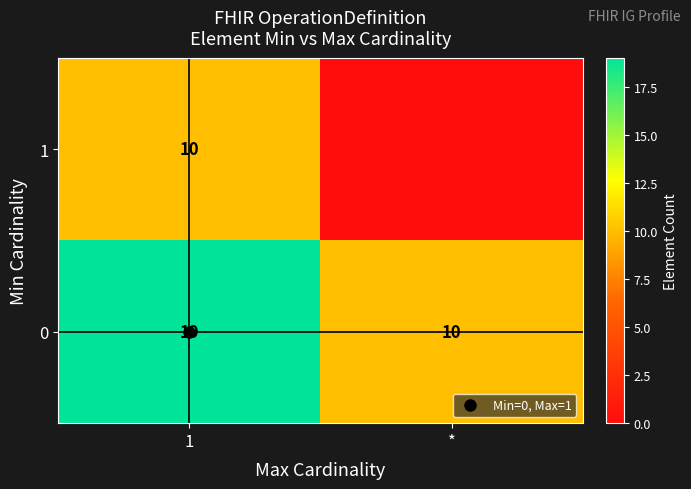

List the series in order of their overall mean, lowest first.

1, 0